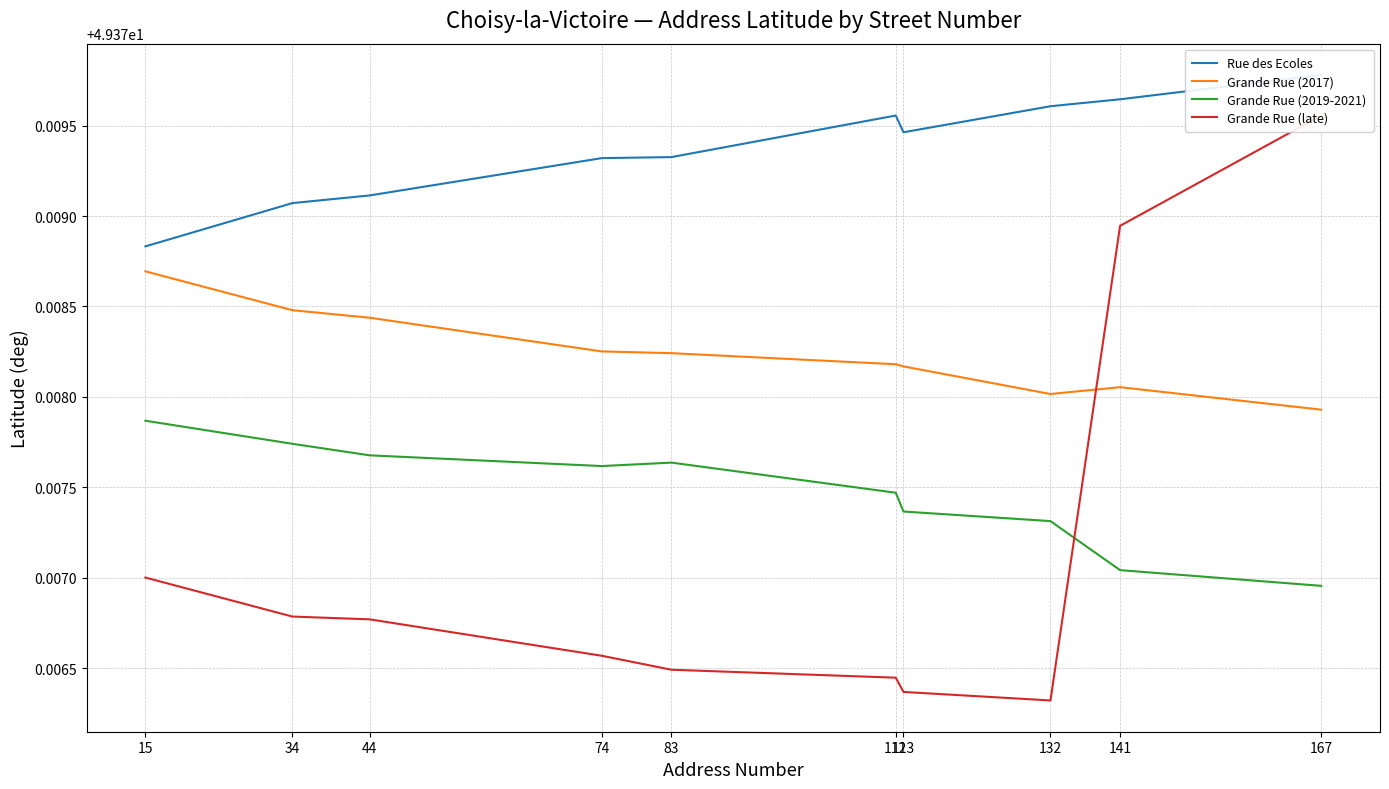

The value of Grande Rue (2019-2021) at 132 is 49.4. True or false?

True